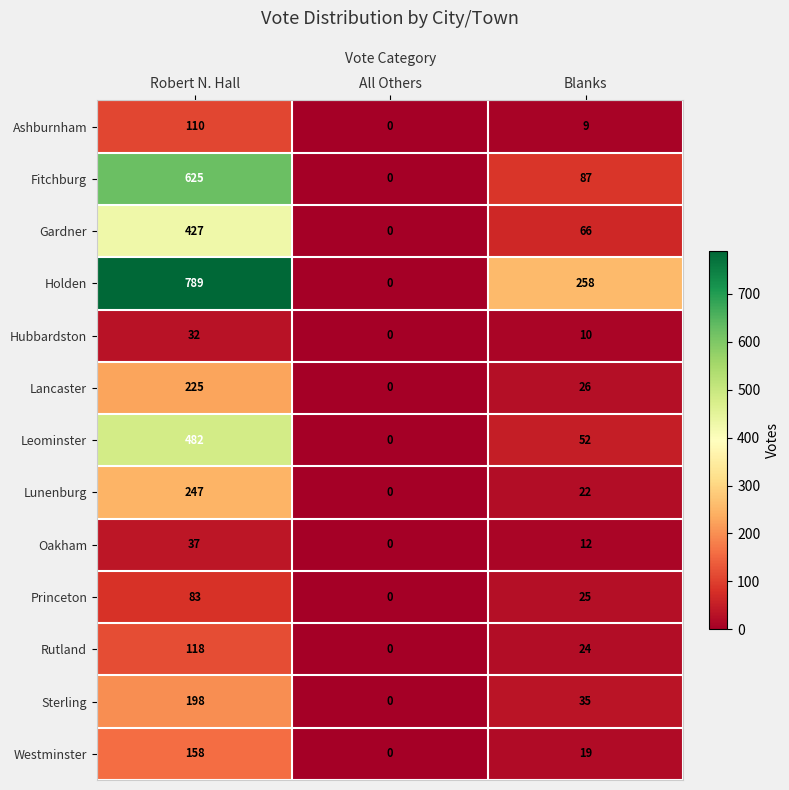

Count the number of categories in the chart.

3